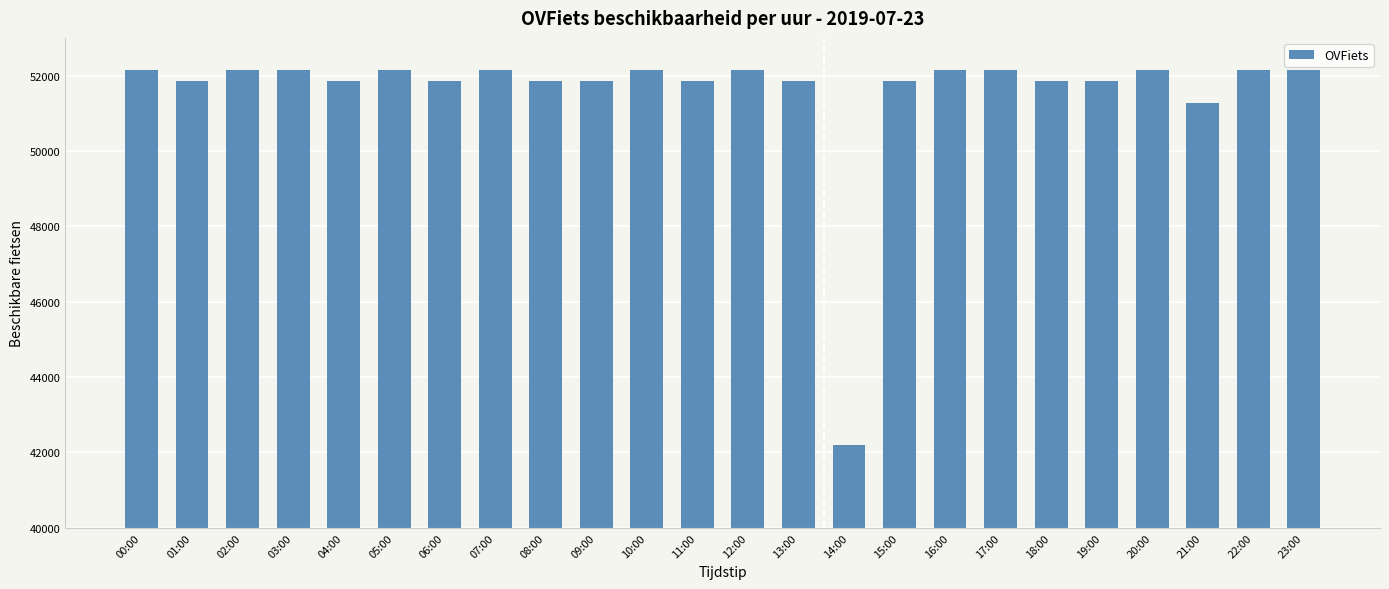

The chart shows a value of 52154 at 20:00. True or false?

True